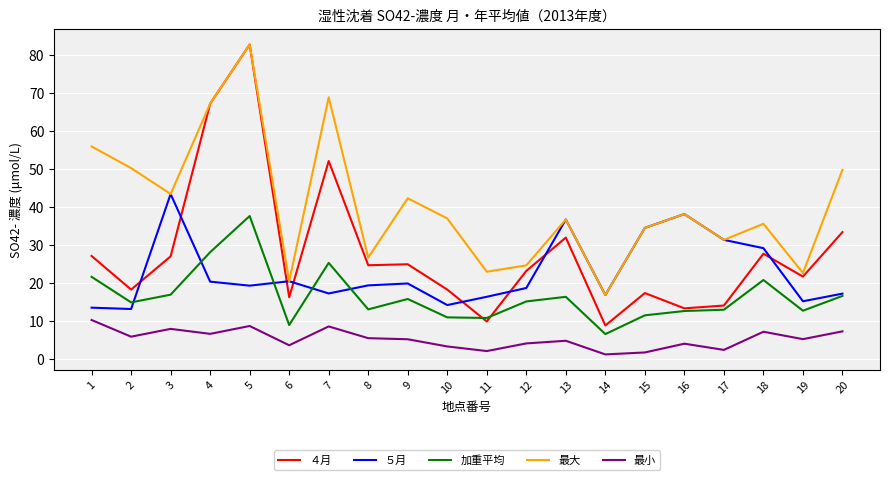

How many lines are shown in the chart?

5